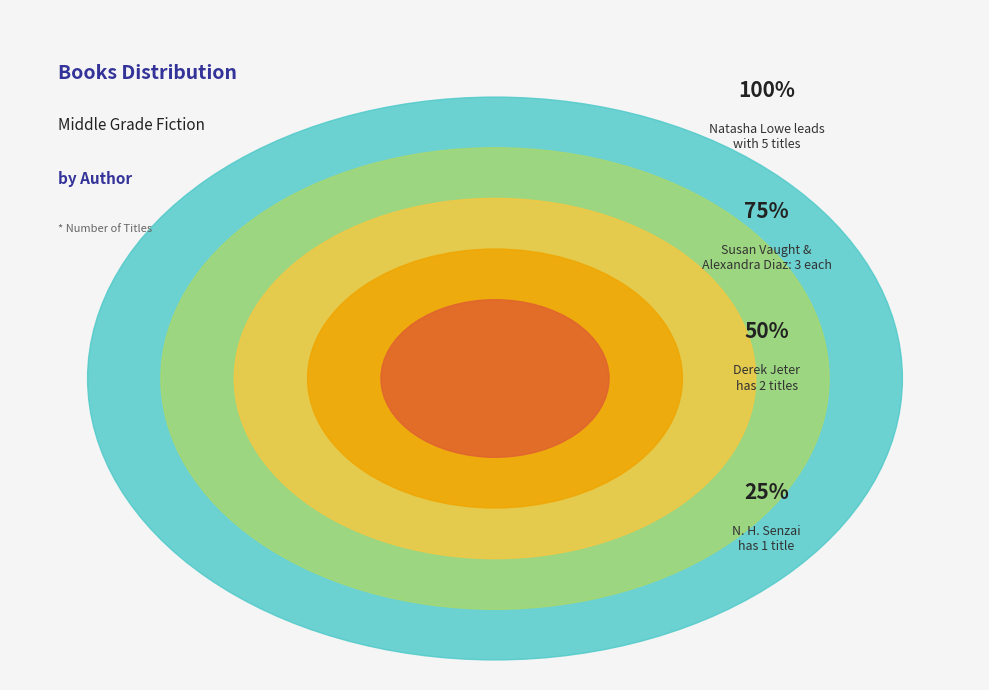

Does Natasha Lowe account for over 50% of the chart?

No